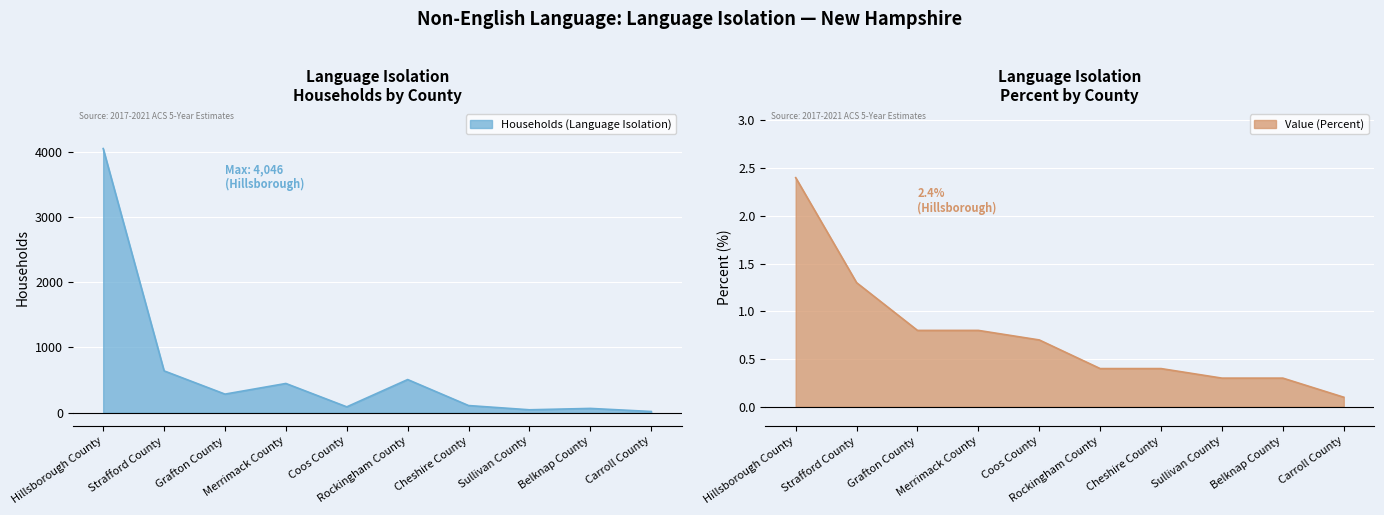

At which label does Value (Percent) reach its minimum?

Carroll County